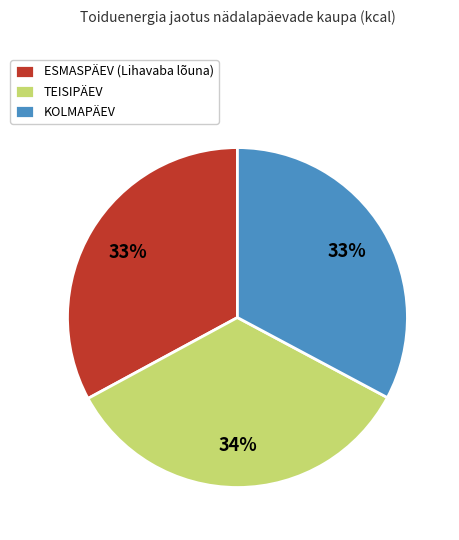

How many slices are in this pie chart?

3